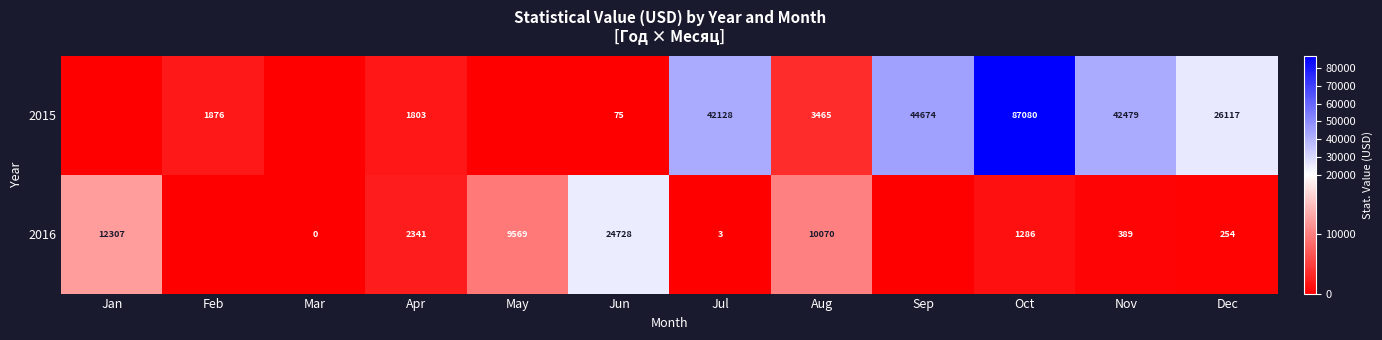

At how many categories does at least one series exceed 69503?

1